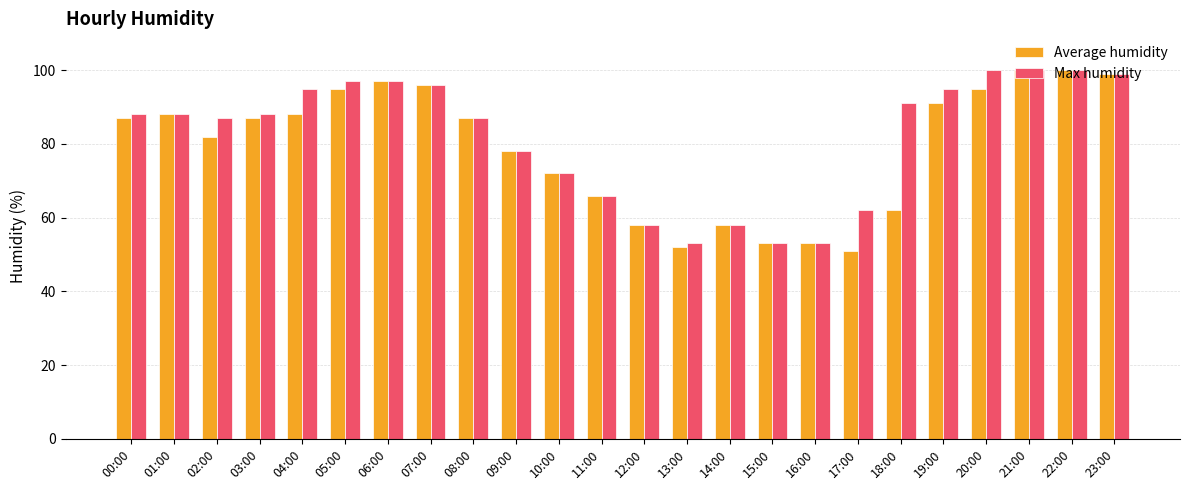

What is the difference between the Average humidity values at 13:00 and 16:00?

1